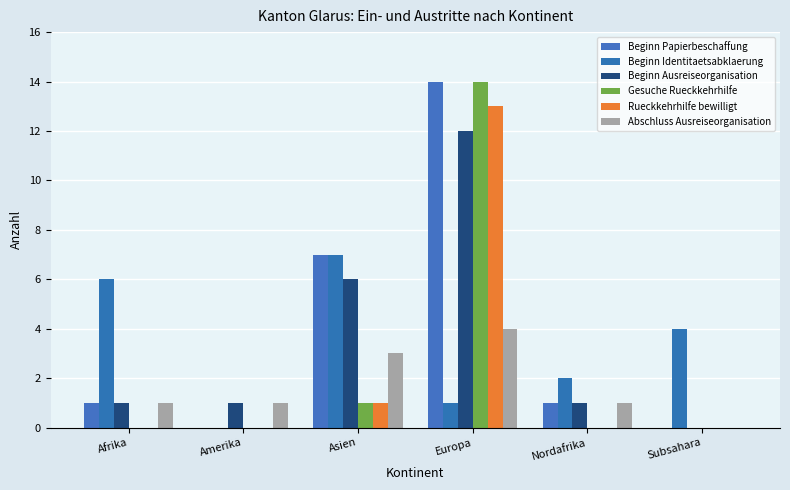

The value of Beginn Ausreiseorganisation at Subsahara is 0. True or false?

True